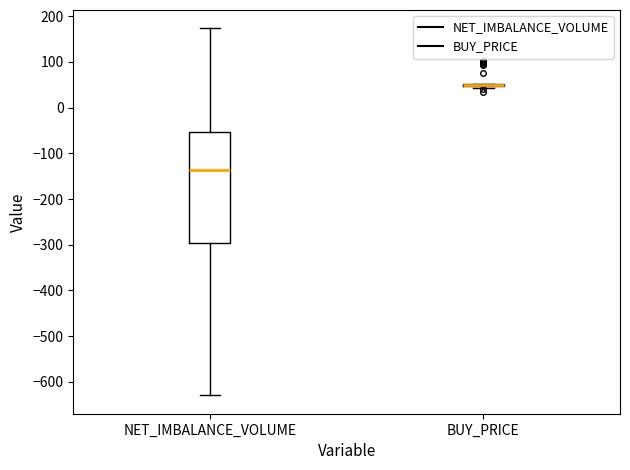

Where does the lower whisker of the box for NET_IMBALANCE_VOLUME end on the y-axis? The values are not printed on the chart, so give them approximately, as read against the axis.

-630